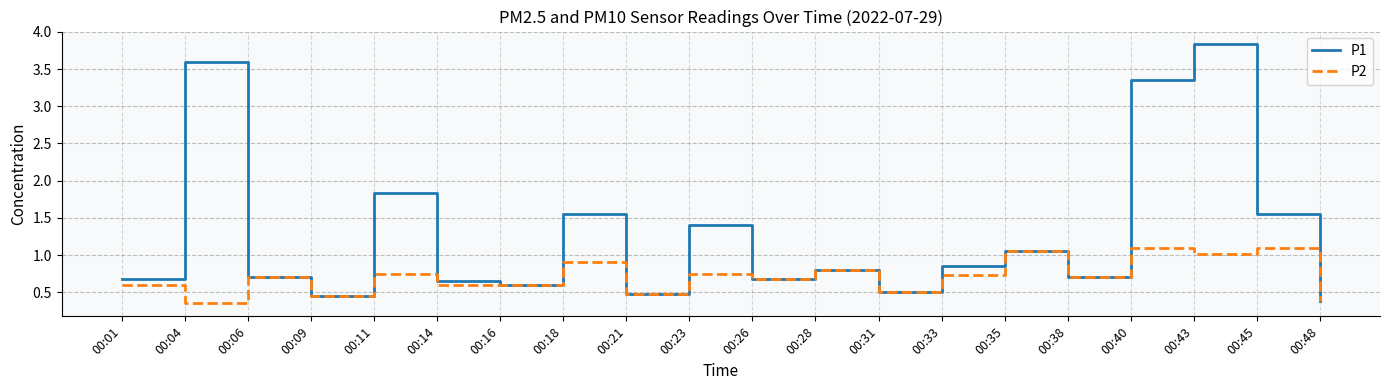

Is it true that P1 equals 1.0 at 00:26?

False